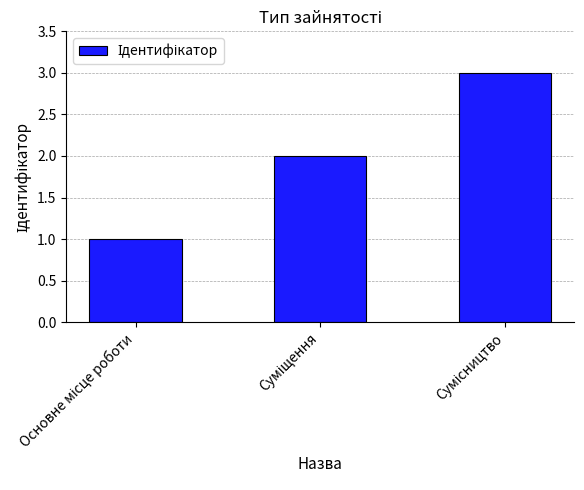

What is the greatest value displayed?

3